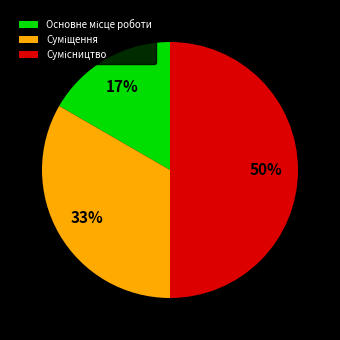

To the nearest percent, what is the average slice percentage?

33%